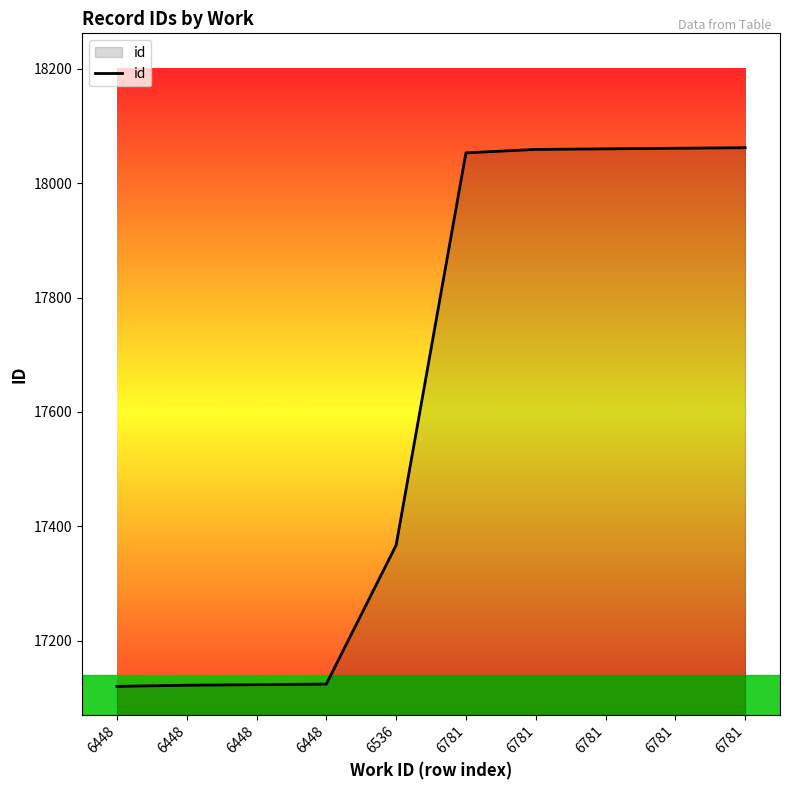

What value does the data have at 6448?

17120